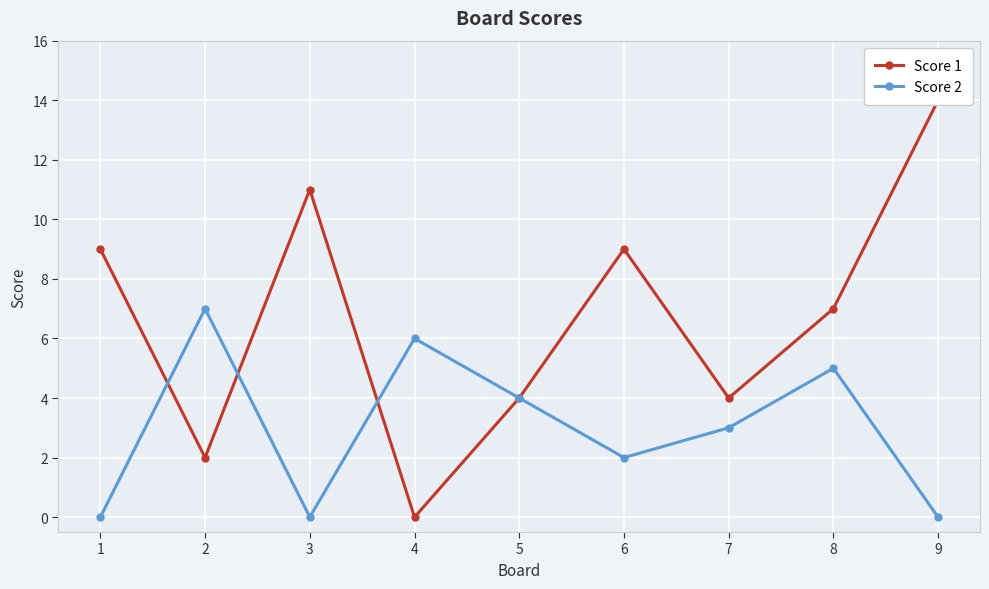

Which series has the widest spread of values?

Score 1